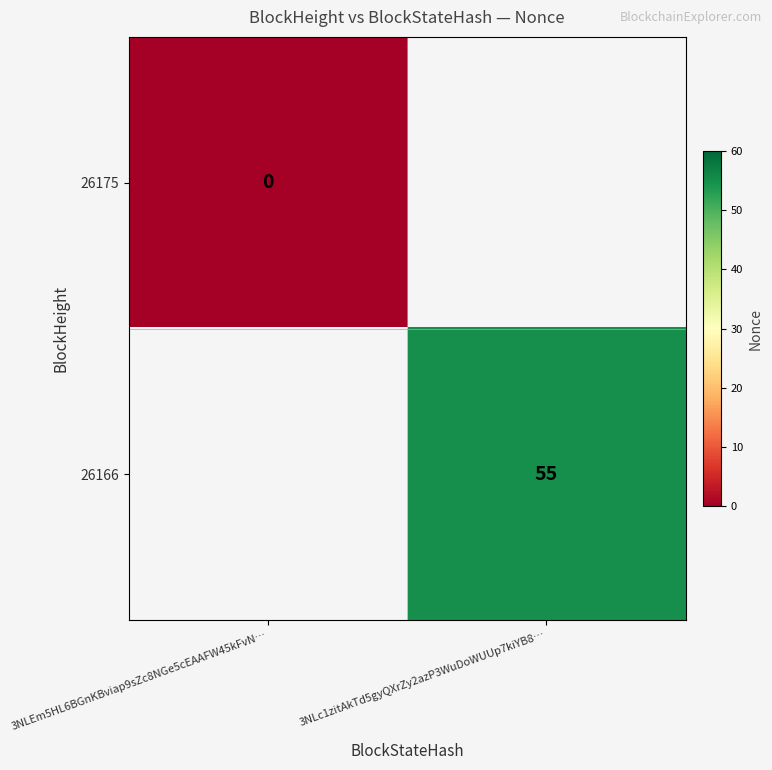

Which series has the widest spread of values?

26175